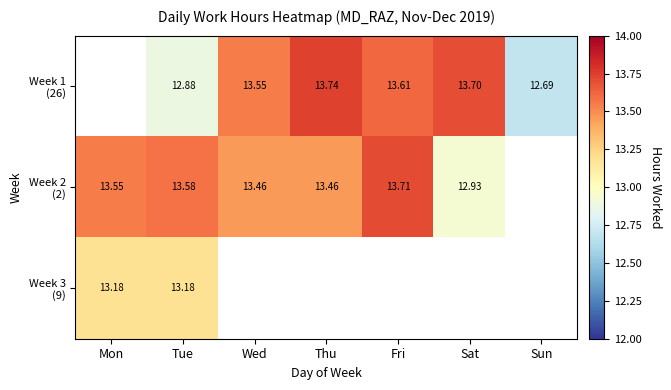

Which category has the highest value in the Week 3 (9) series?

Mon